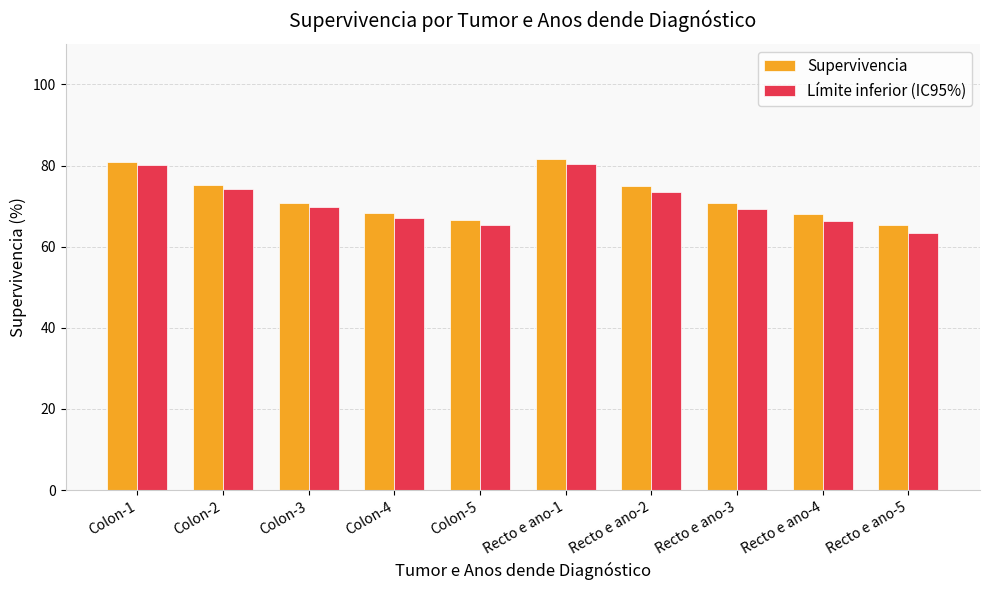

Rank the series at Recto e ano-4 from highest to lowest value.

Supervivencia, Límite inferior (IC95%)